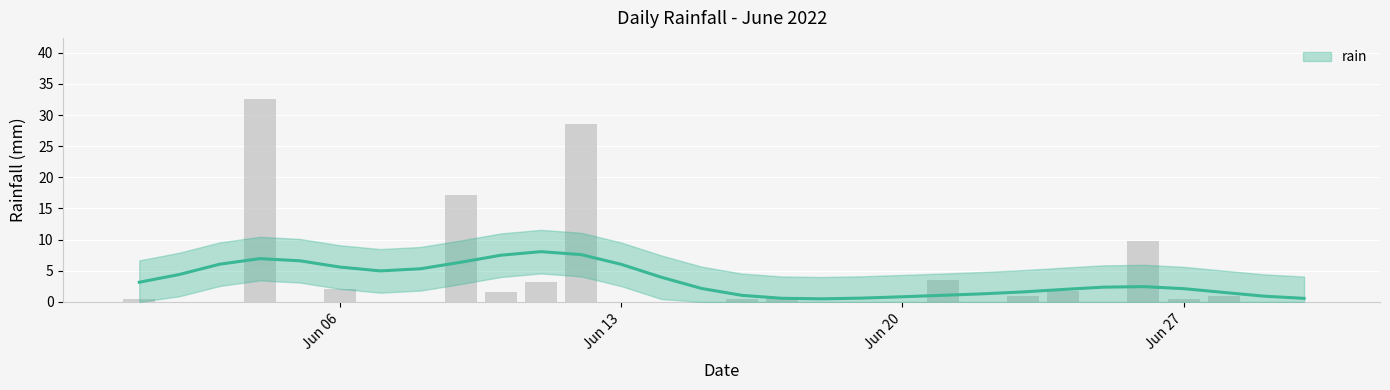

What is the difference between the maximum and minimum values?

32.6